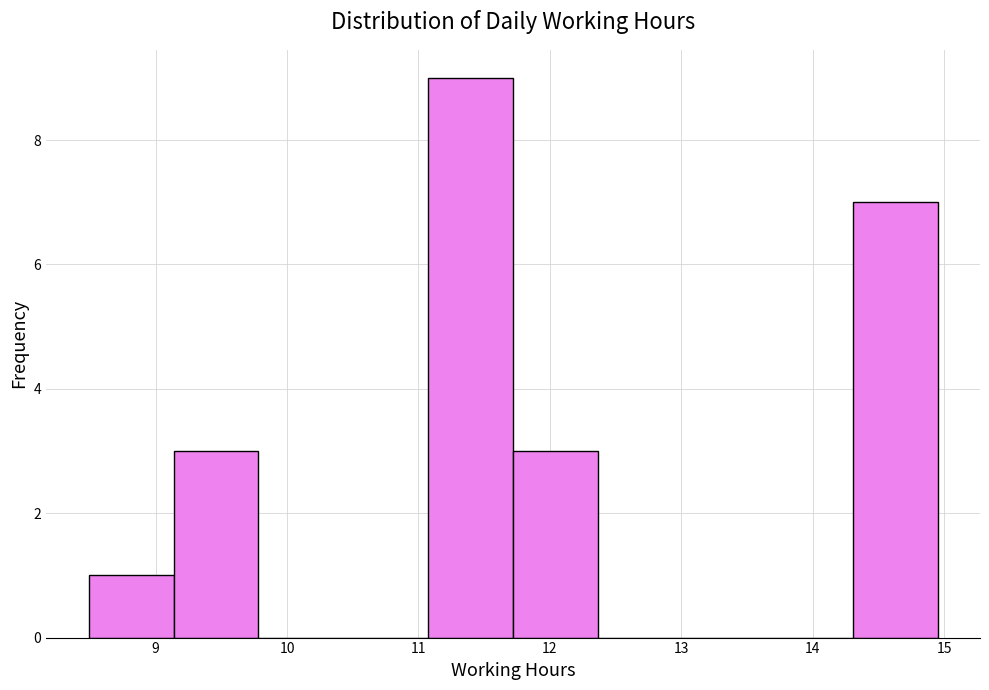

What is the height of the bar covering 9.1 to 9.8 on the x-axis? Neither the bar edges nor the heights are printed on the chart, so give them approximately, as read against the axes.

3